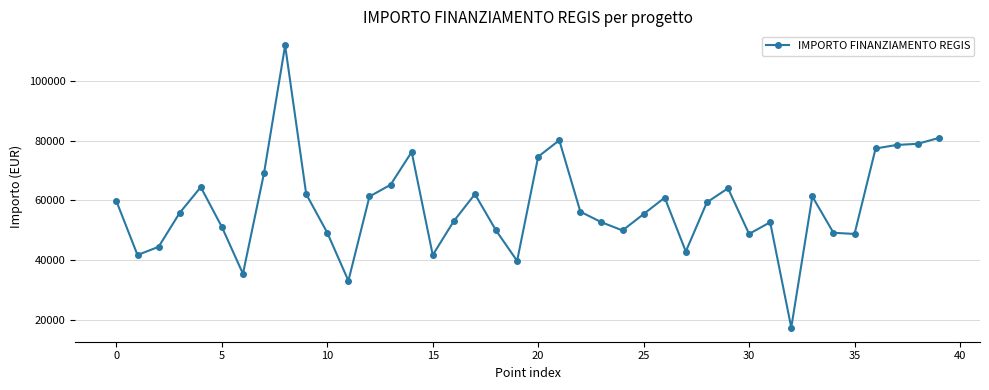

What is the average value?

57899.3